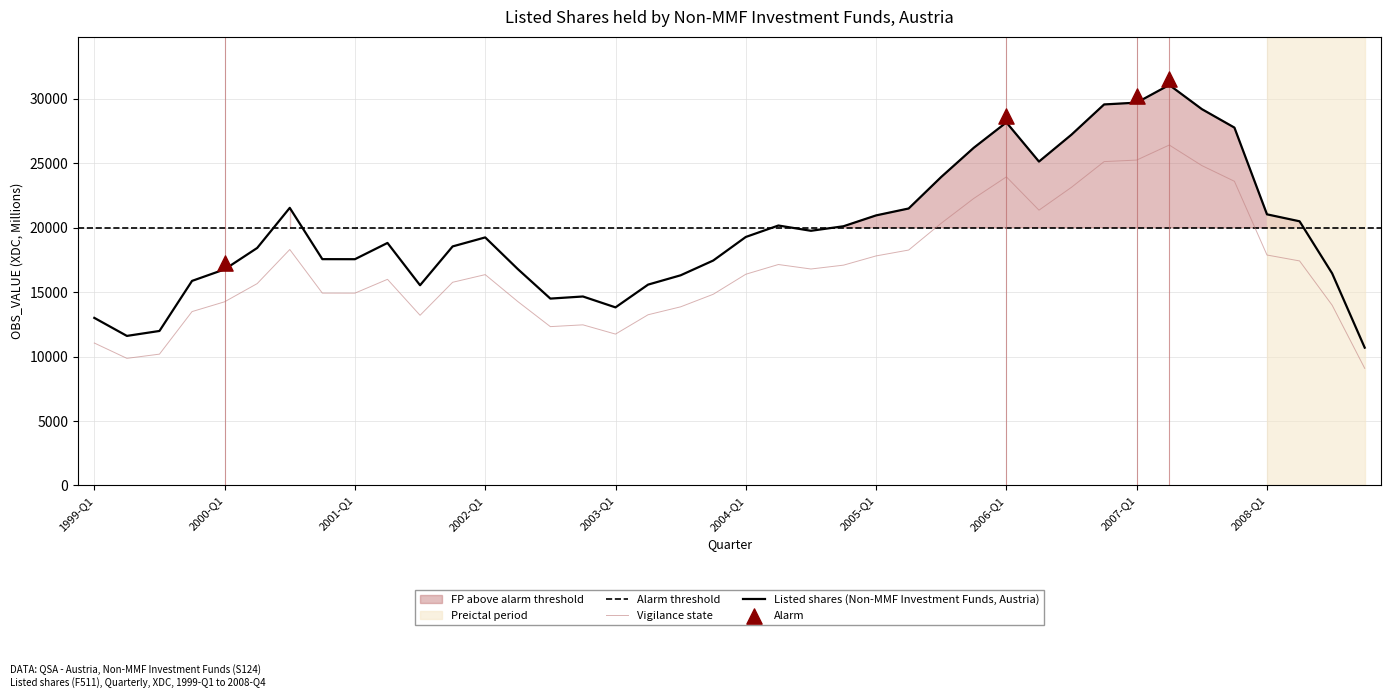

What is the change in value from 2001-Q3 to 2002-Q4?

-741.2